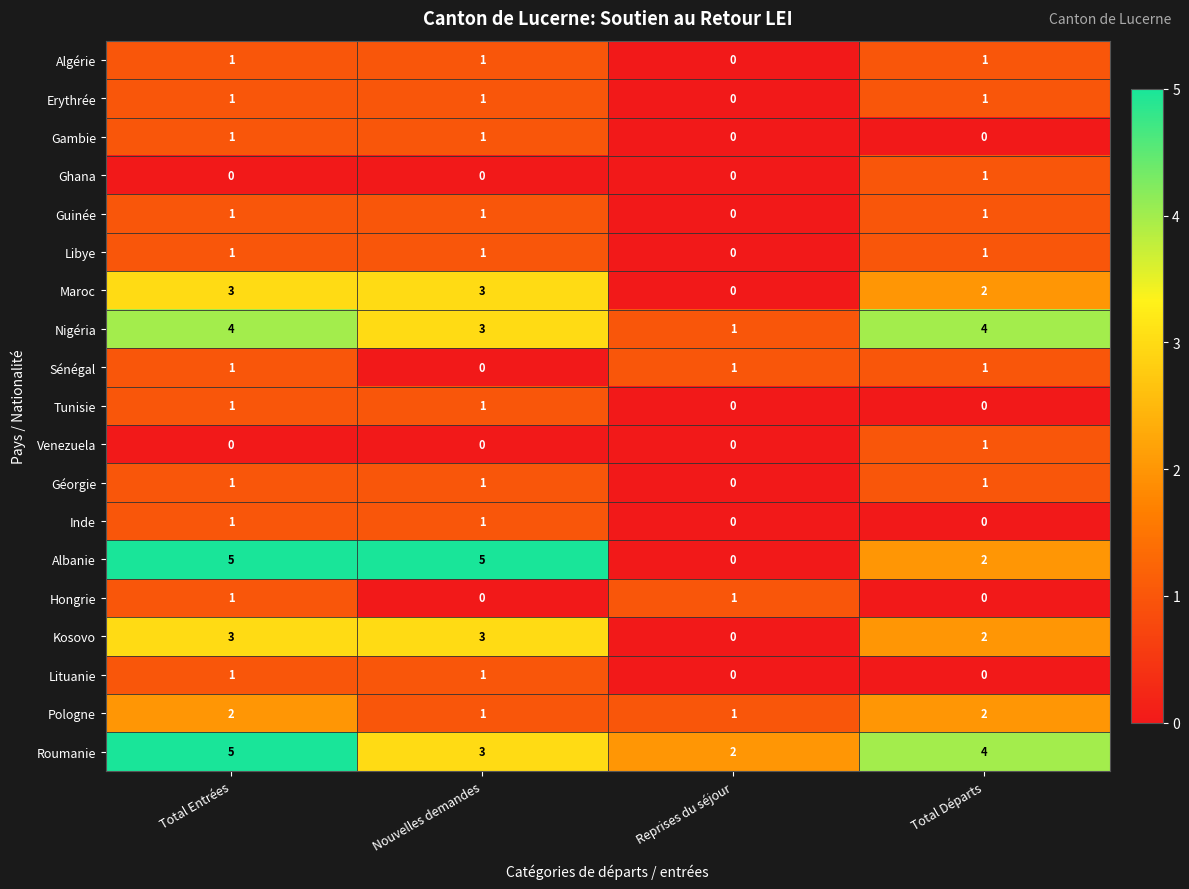

What is the total value across all series at Total Départs?

24